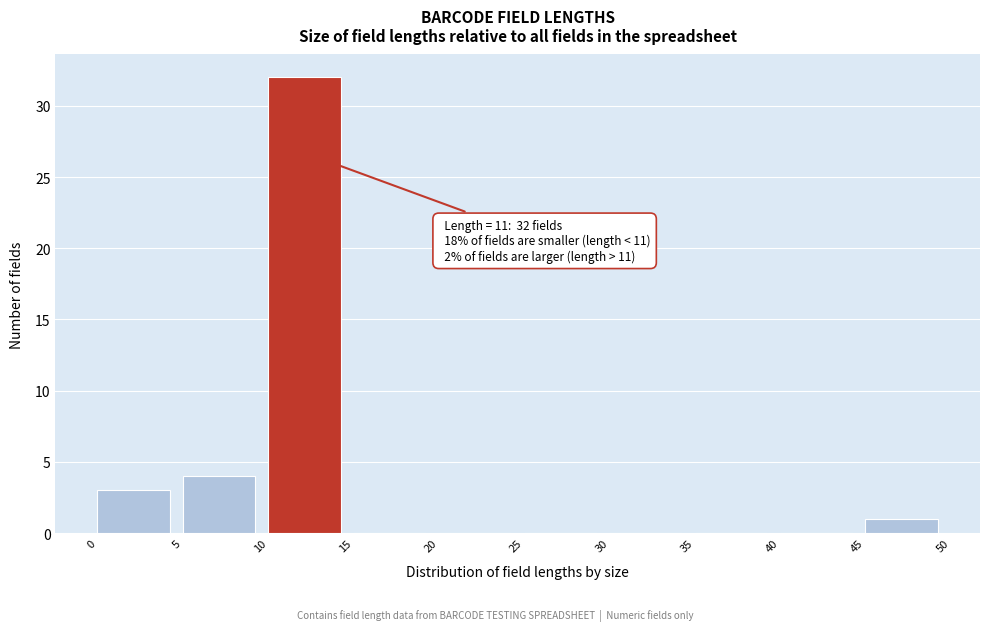

Over which range of the x-axis is the bar tallest?

10 to 15